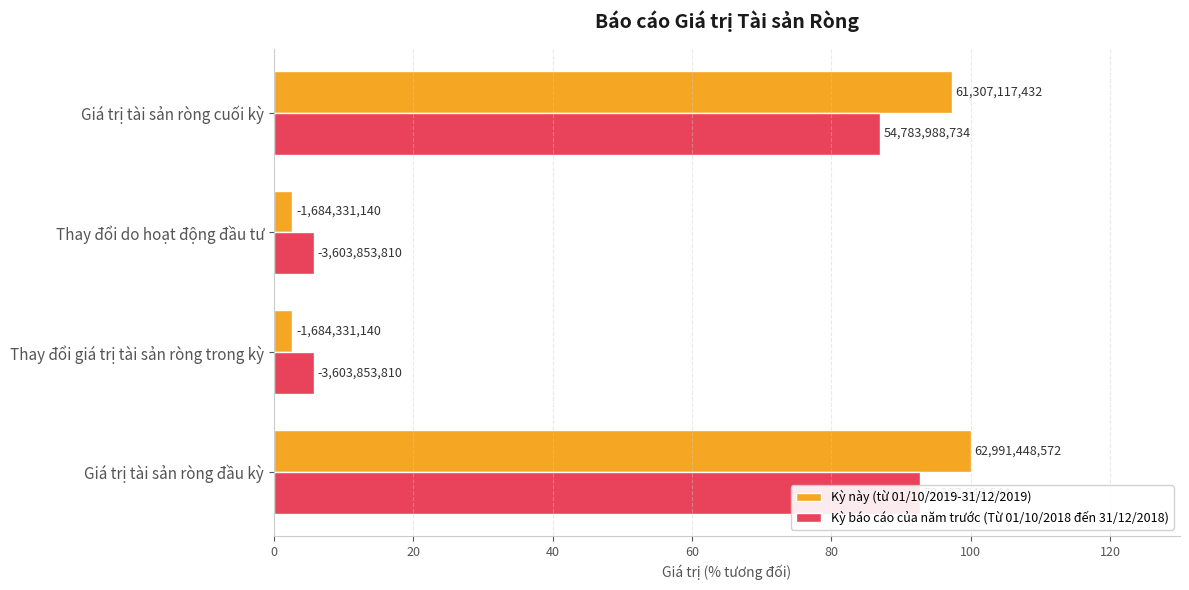

What is the value of the Kỳ này (từ 01/10/2019-31/12/2019) bar at the 4th from the left?

97.3